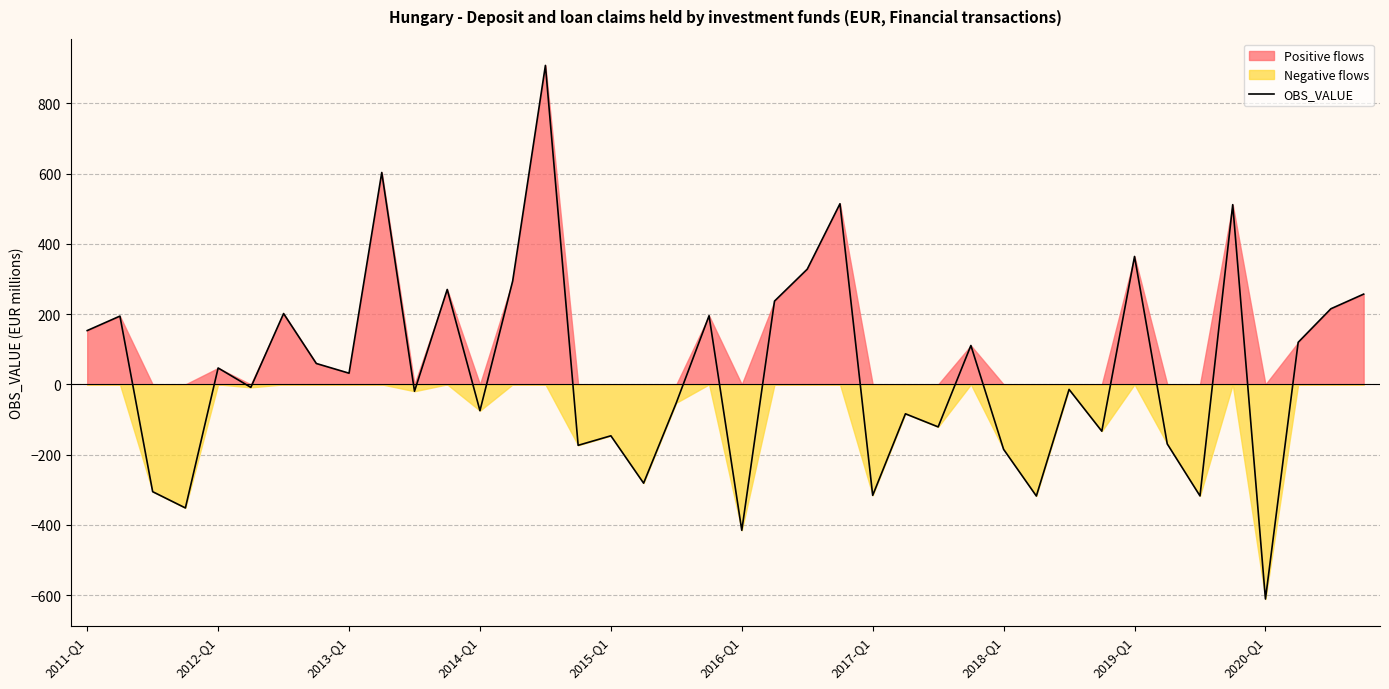

The value of OBS_VALUE at 2011-Q1 is 88.9. True or false?

False